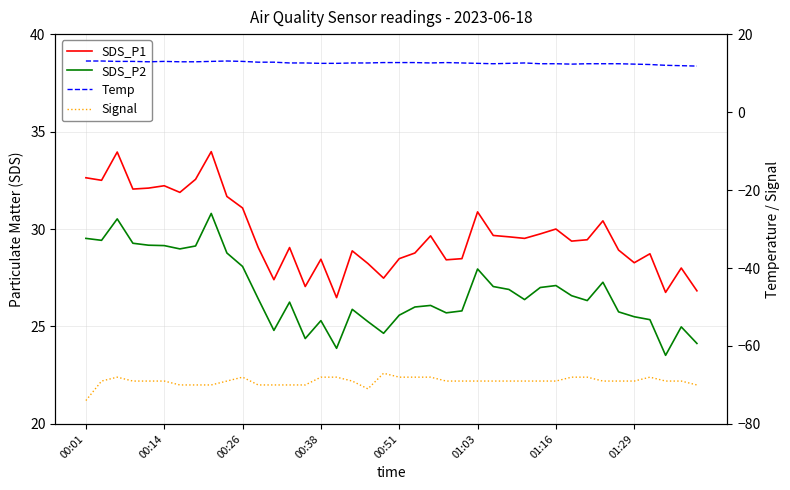

True or false: SDS_P2 and Signal intersect in this chart.

False